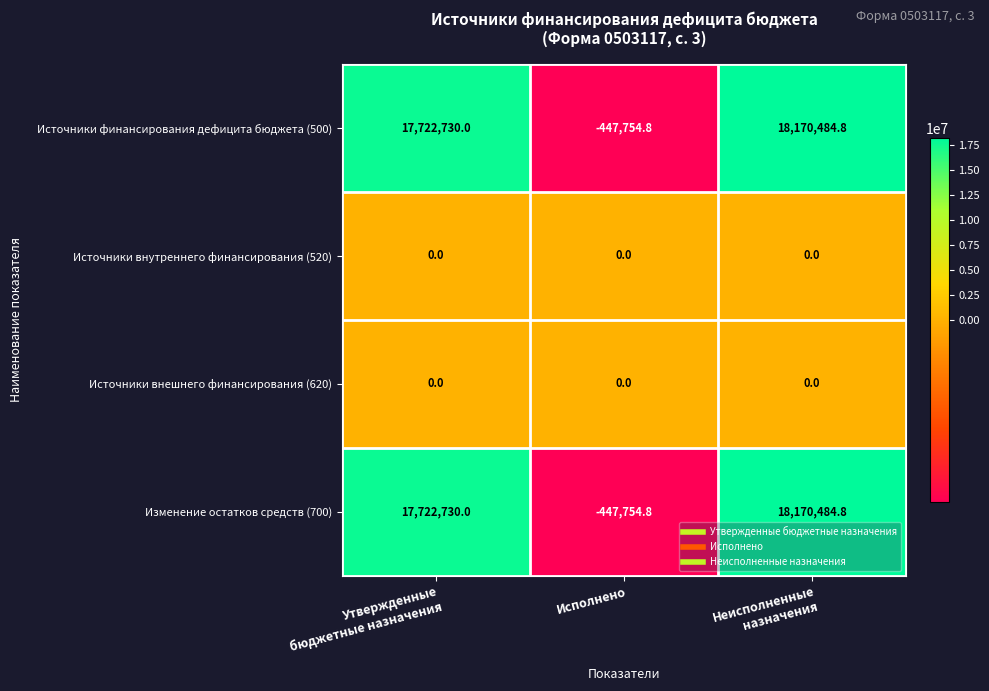

How many series are shown in this chart?

4